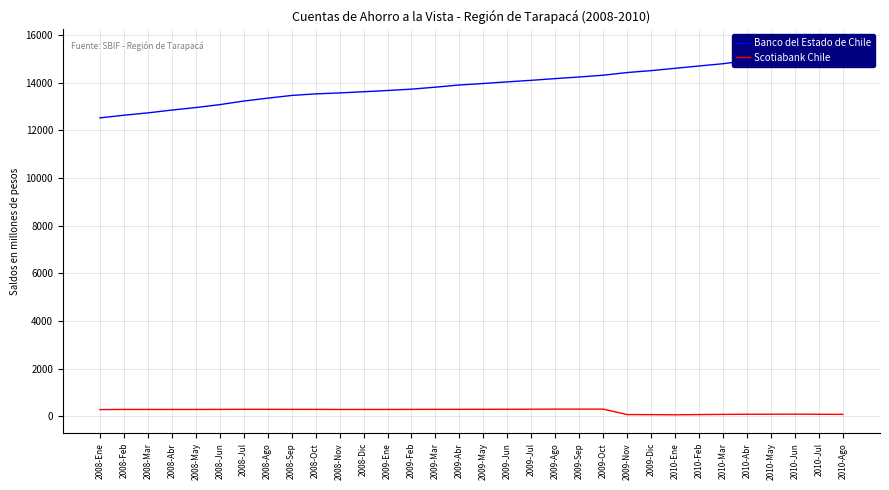

How many data points does each series have?

32